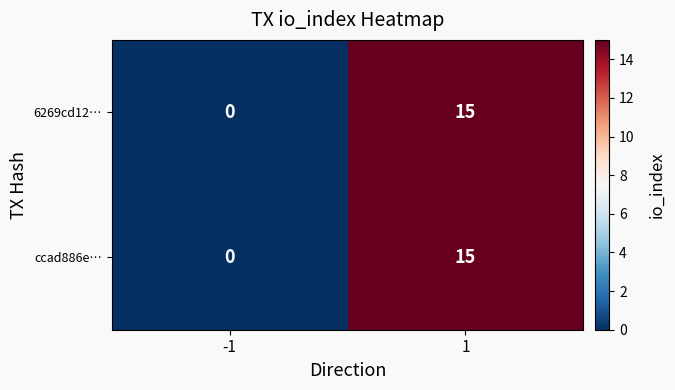

Read the ccad886e… value at 1, to the nearest 5.

15